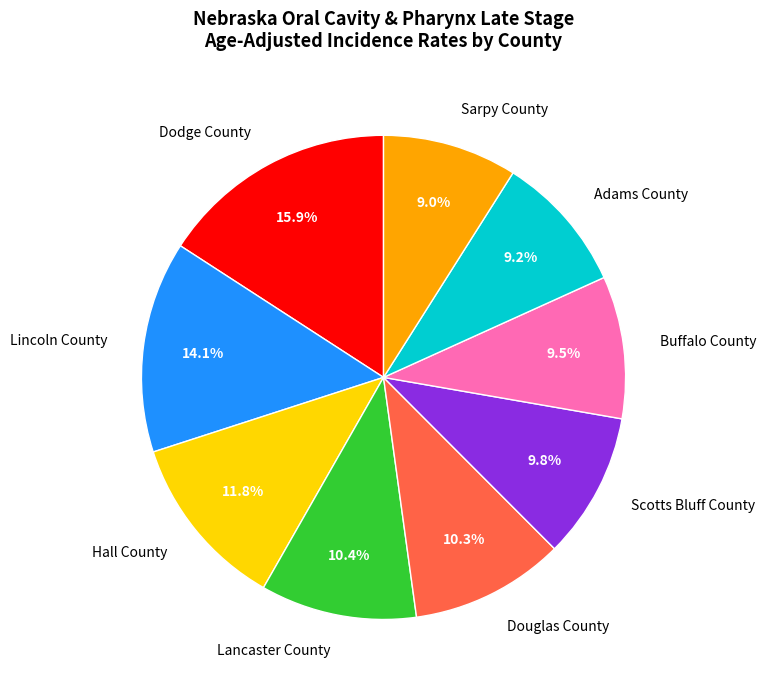

To the nearest percent, what is the difference between the Buffalo County and Hall County slice percentages?

2%